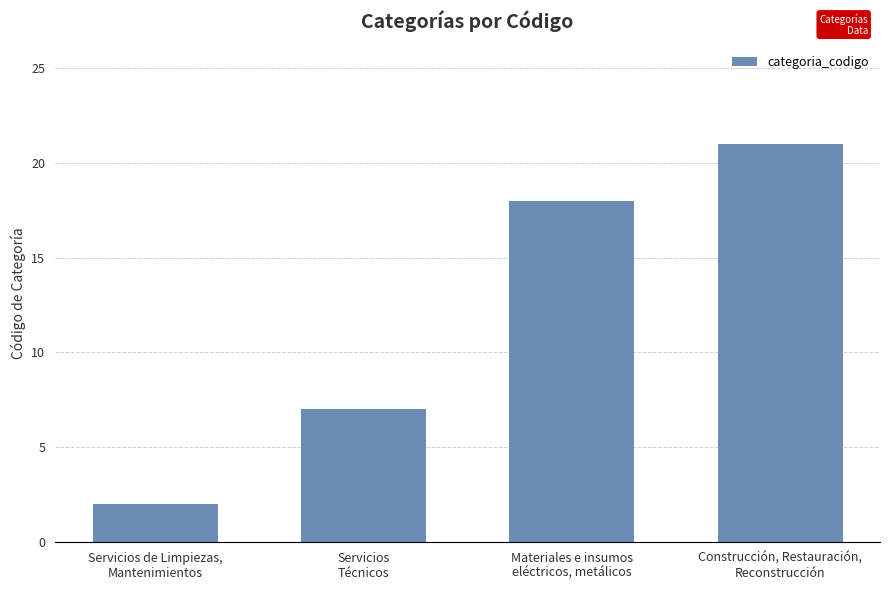

Rank the categories by value from lowest to highest.

Servicios de Limpiezas,
Mantenimientos, Servicios
Técnicos, Materiales e insumos
eléctricos, metálicos, Construcción, Restauración,
Reconstrucción